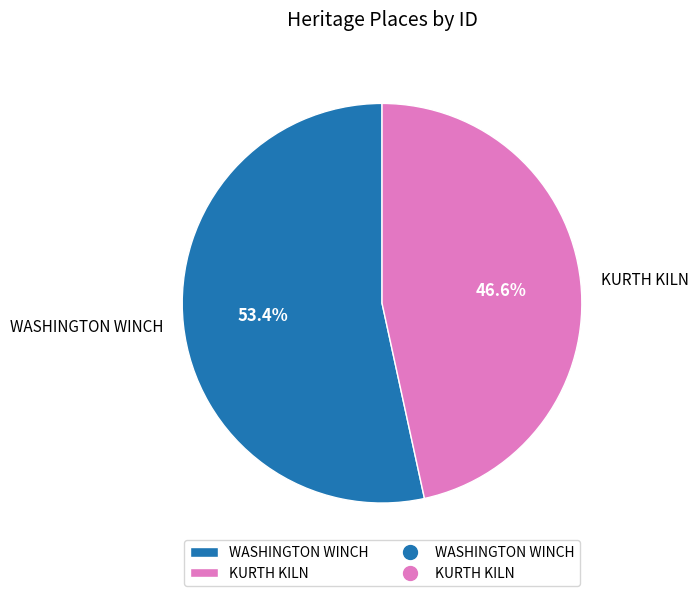

What is the smallest slice in the pie chart?

KURTH KILN